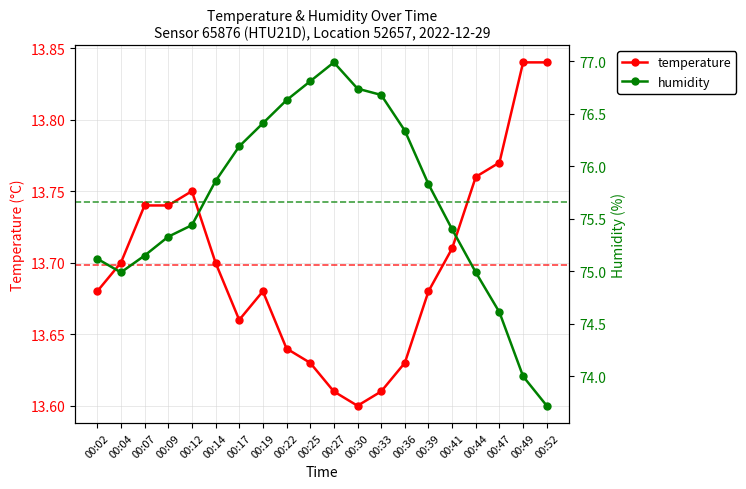

True or false: temperature has a value of 23.9 at 00:04.

False